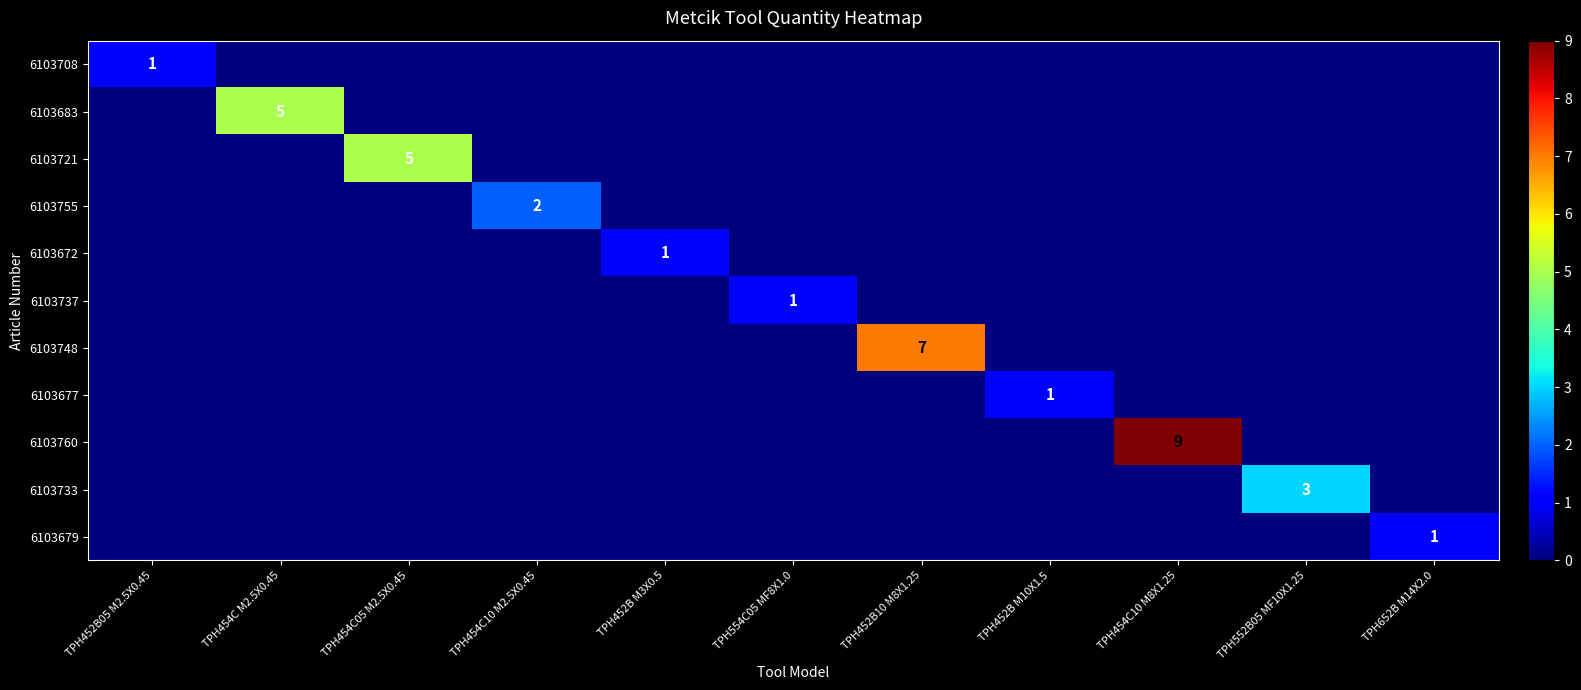

Which category has the highest value across all series?

TPH454C10 M8X1.25